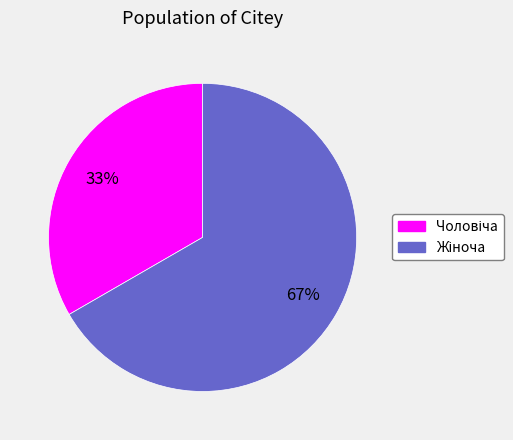

Count the number of slices in the pie.

2